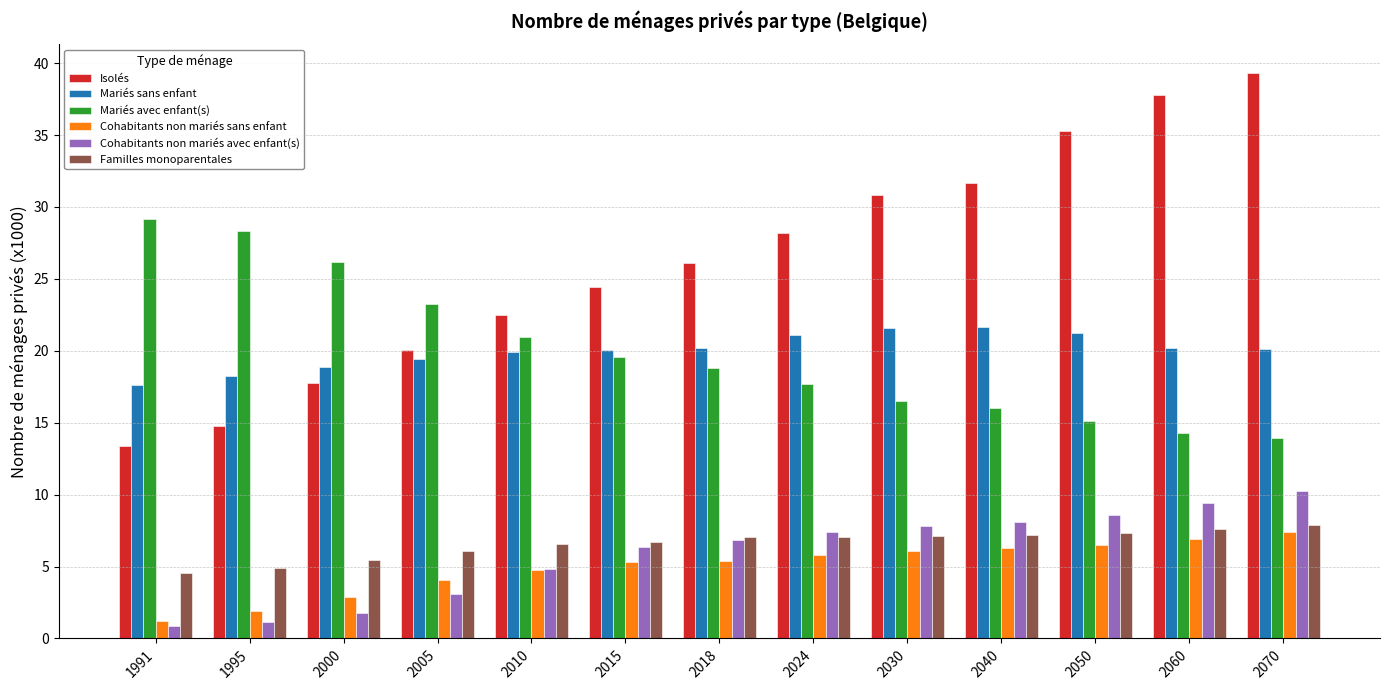

At which category is the sum across all series the highest?

2070